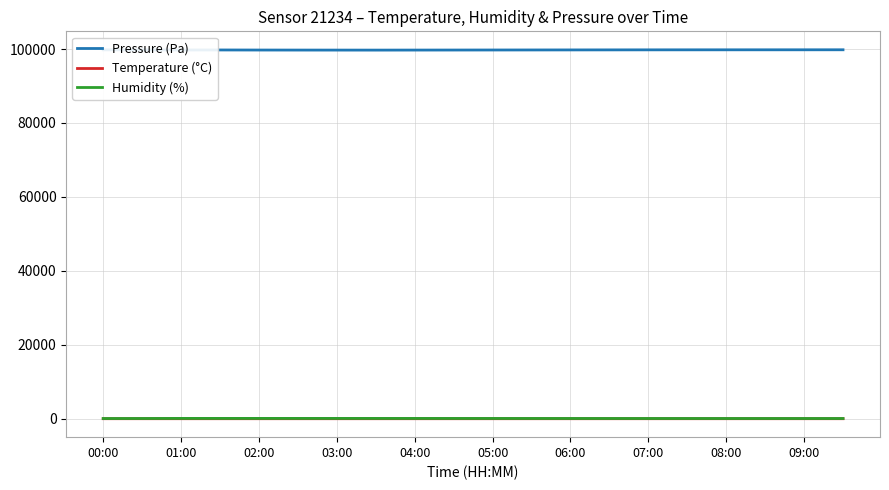

True or false: Pressure (Pa) and Temperature (°C) intersect in this chart.

False